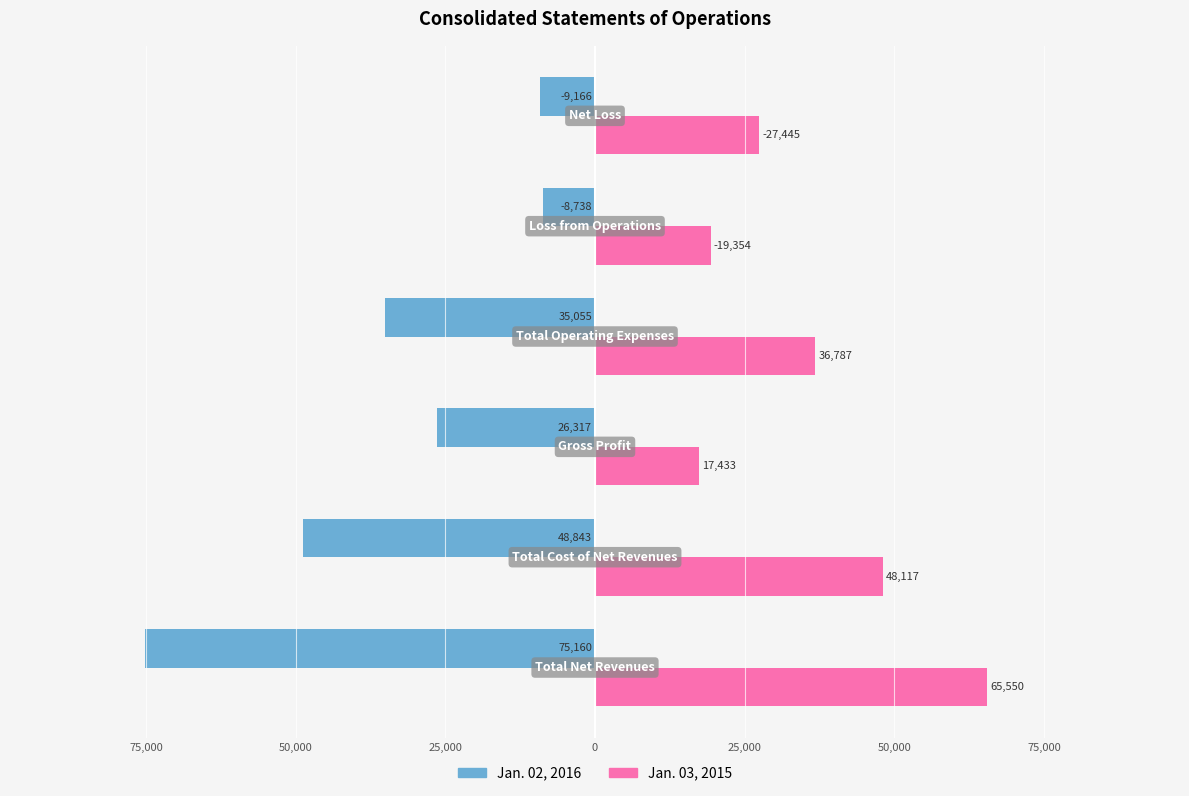

What are all the series names shown in the legend?

Jan. 02, 2016, Jan. 03, 2015